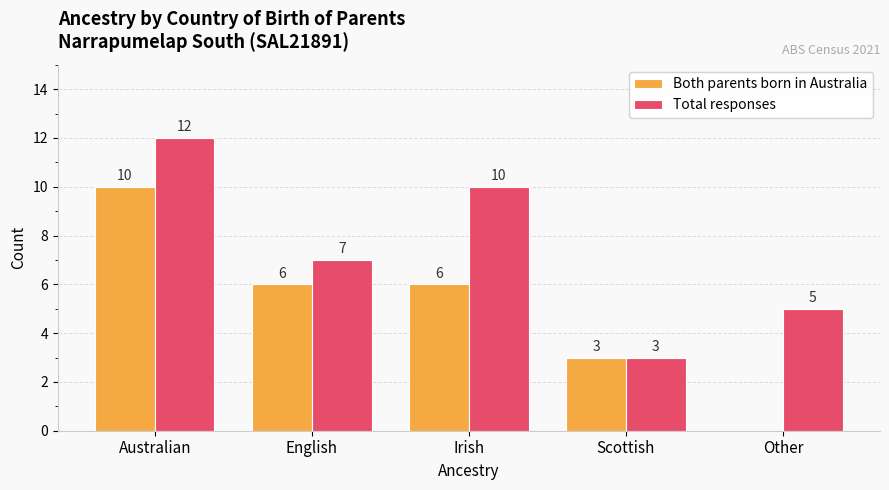

Reading right to left, what are all the values shown in this chart?

Both parents born in Australia: 0	3	6	6	10
Total responses: 5	3	10	7	12